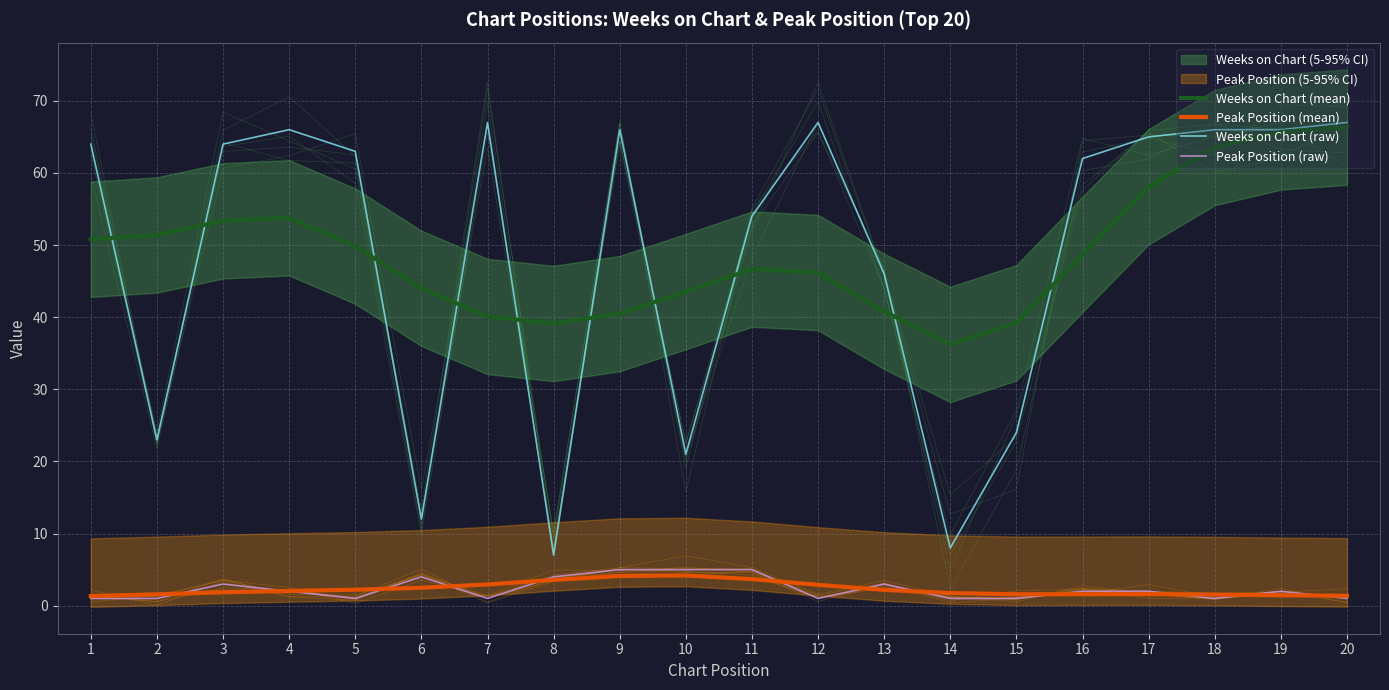

At 4, list the series in order from smallest to largest.

Peak Position (raw), Peak Position (mean), Weeks on Chart (mean), Weeks on Chart (raw)